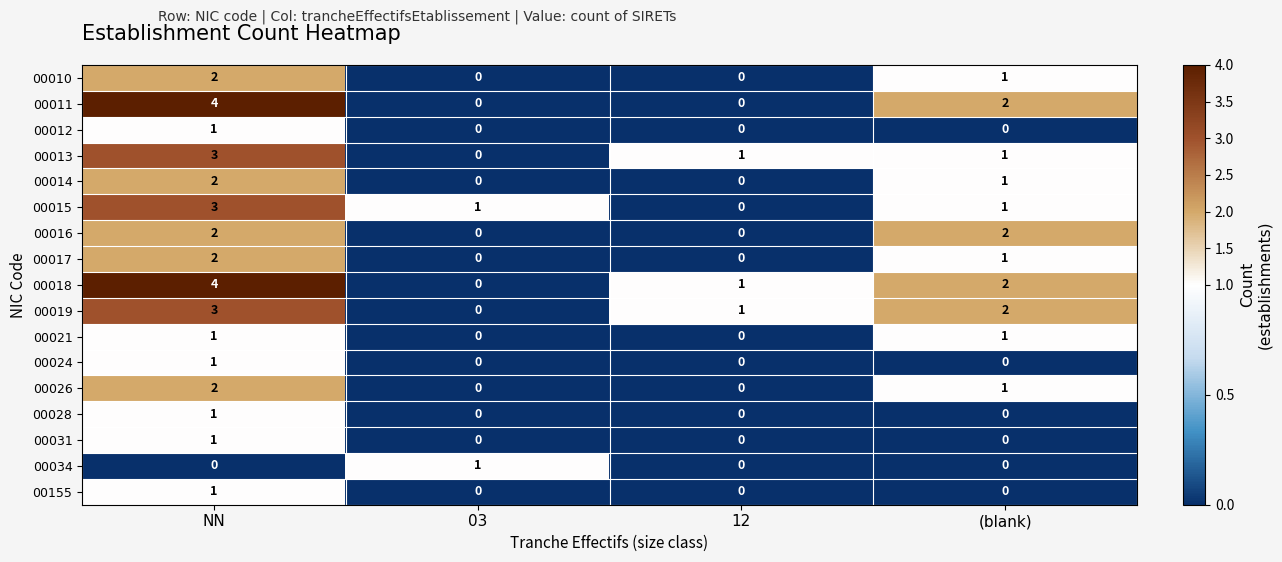

Which series changed the most between NN and 12?

00011